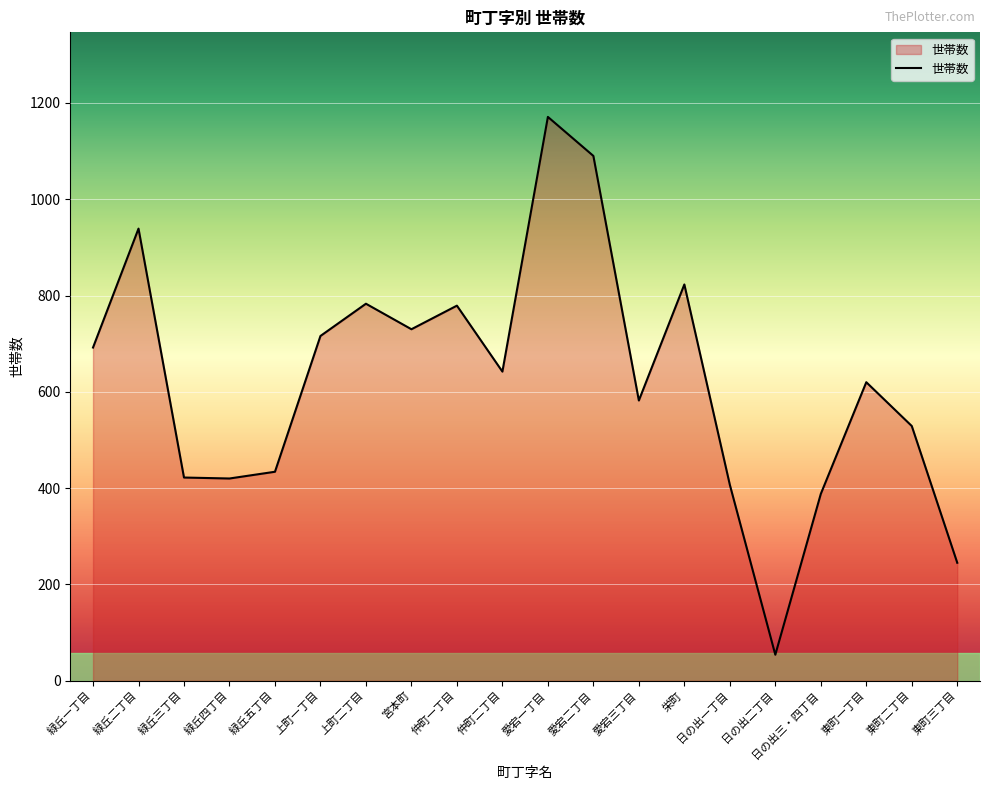

The value at 愛宕三丁目 is 885. True or false?

False